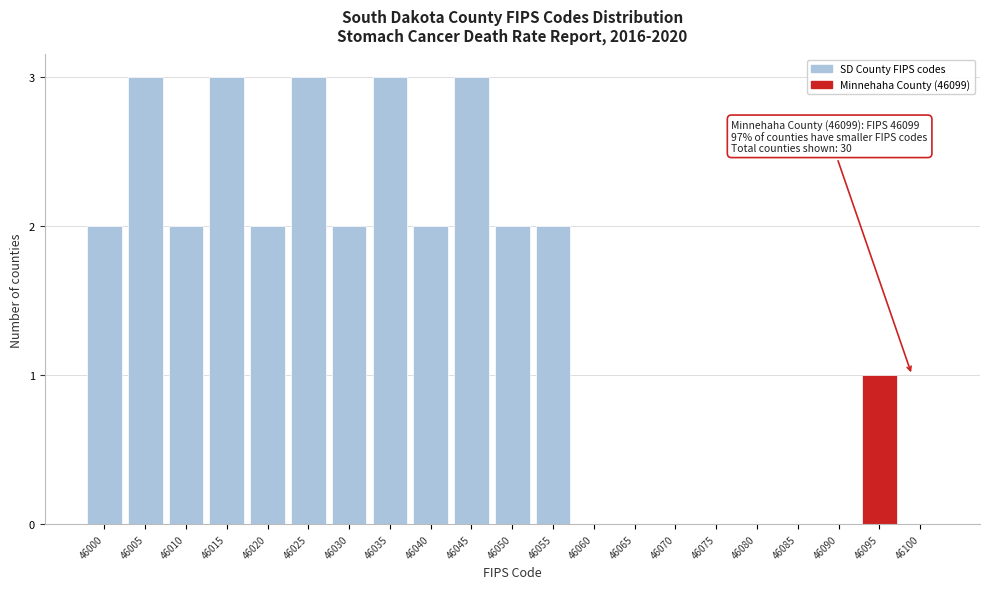

Reading right to left, transcribe all the data shown in this chart.

46100=0	46095=1	46090=0	46085=0	46080=0	46075=0	46070=0	46065=0	46060=0	46055=2	46050=2	46045=3	46040=2	46035=3	46030=2	46025=3	46020=2	46015=3	46010=2	46005=3	46000=2